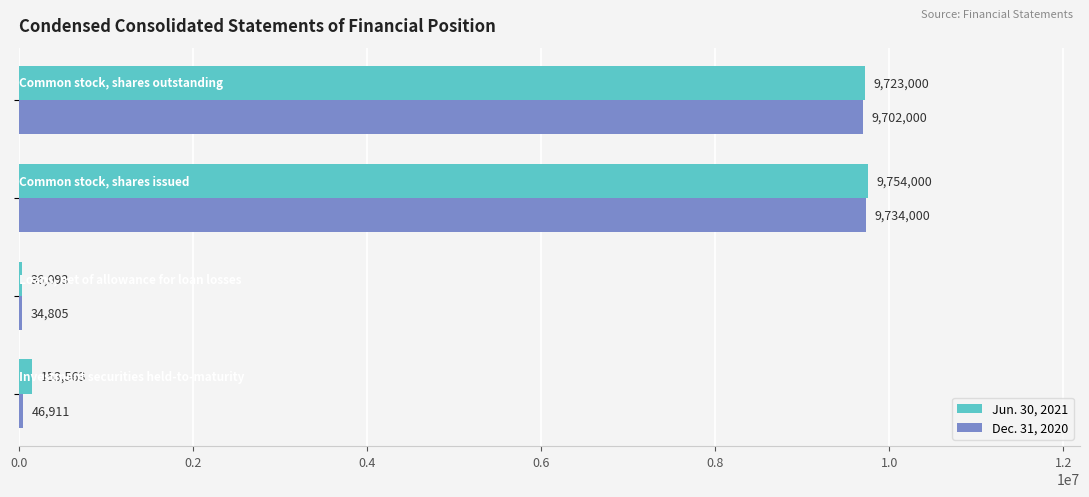

What is the sum of all Jun. 30, 2021 values?

19666656